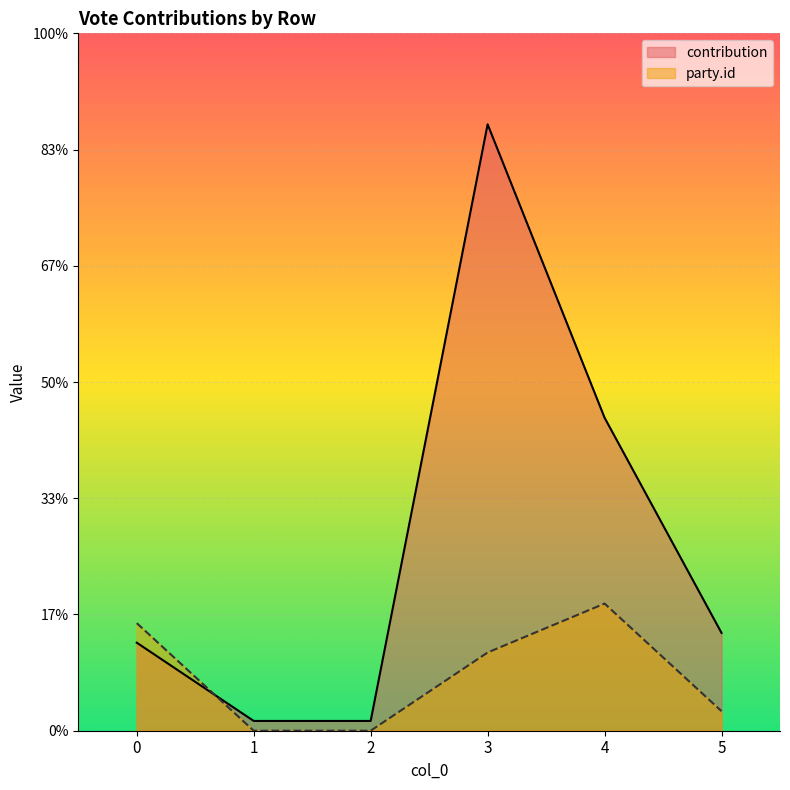

What is the value of the contribution point at the 3rd from the left?

1